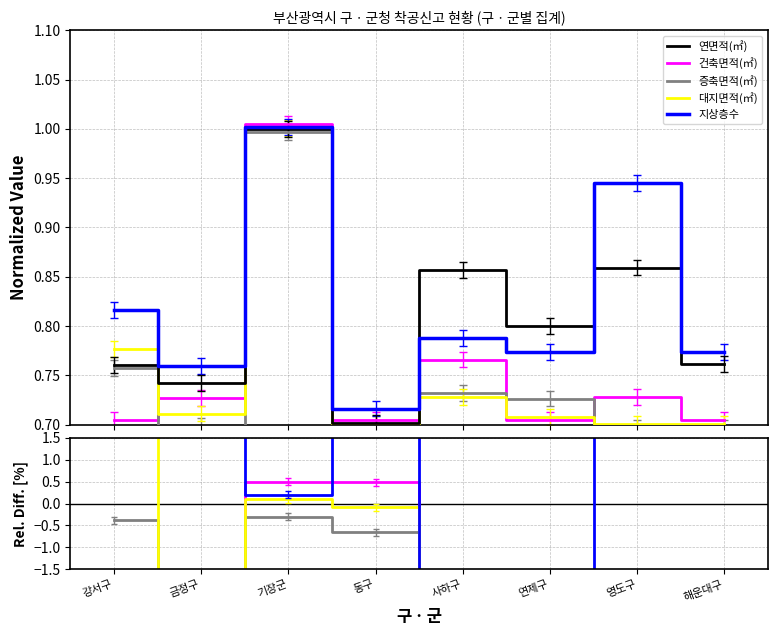

Which series has the largest total across all categories?

지상층수